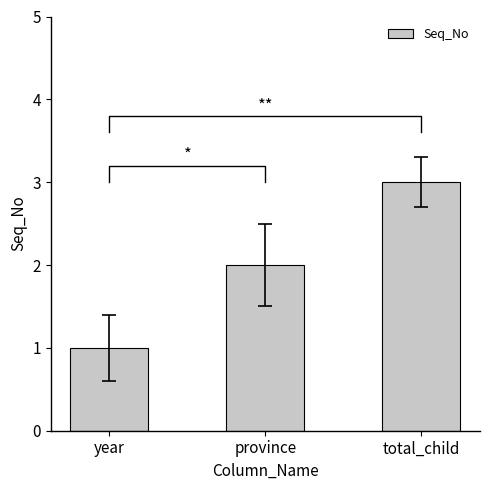

How many values are below 2?

1